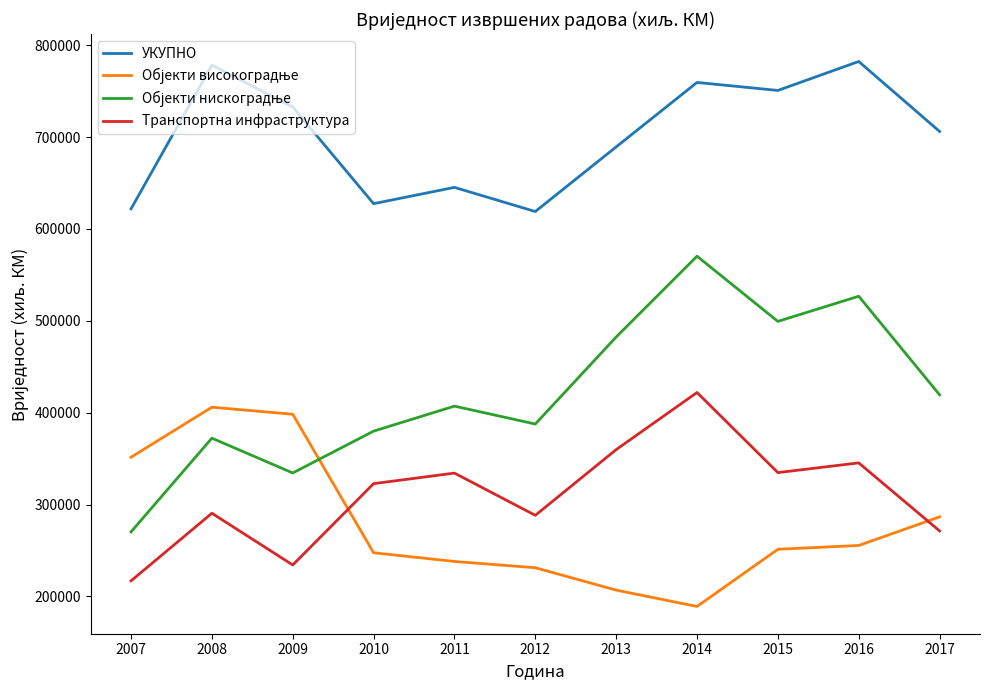

What is the maximum value shown in the chart?

782276